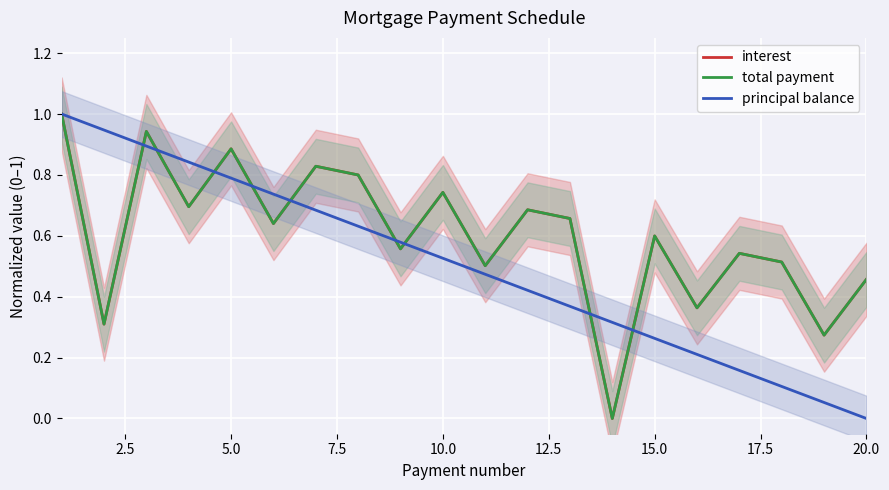

The value of principal balance at 5.0 is 0.5. True or false?

False